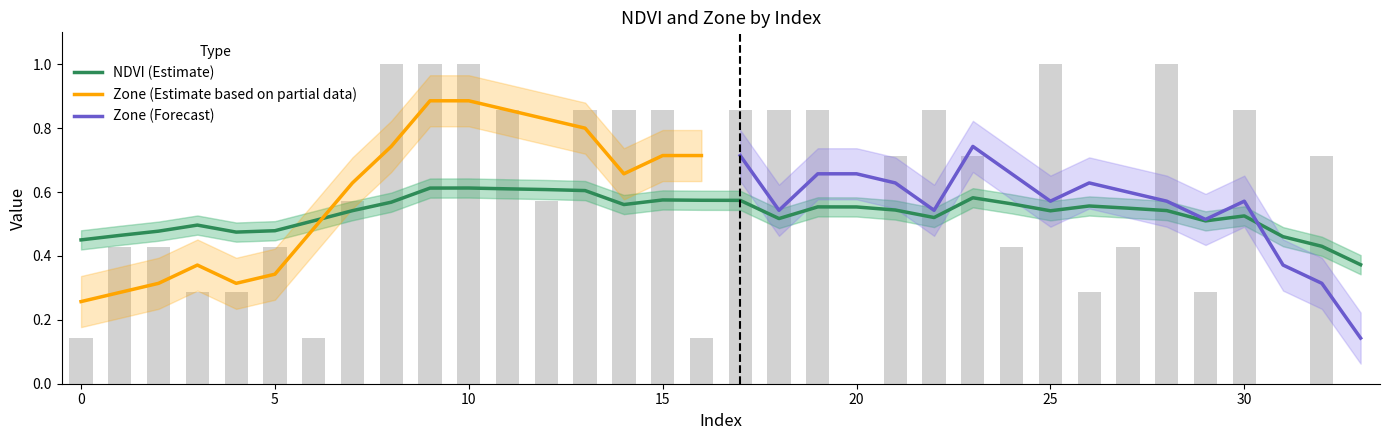

What is the value of the 16th bar from the left?

0.9